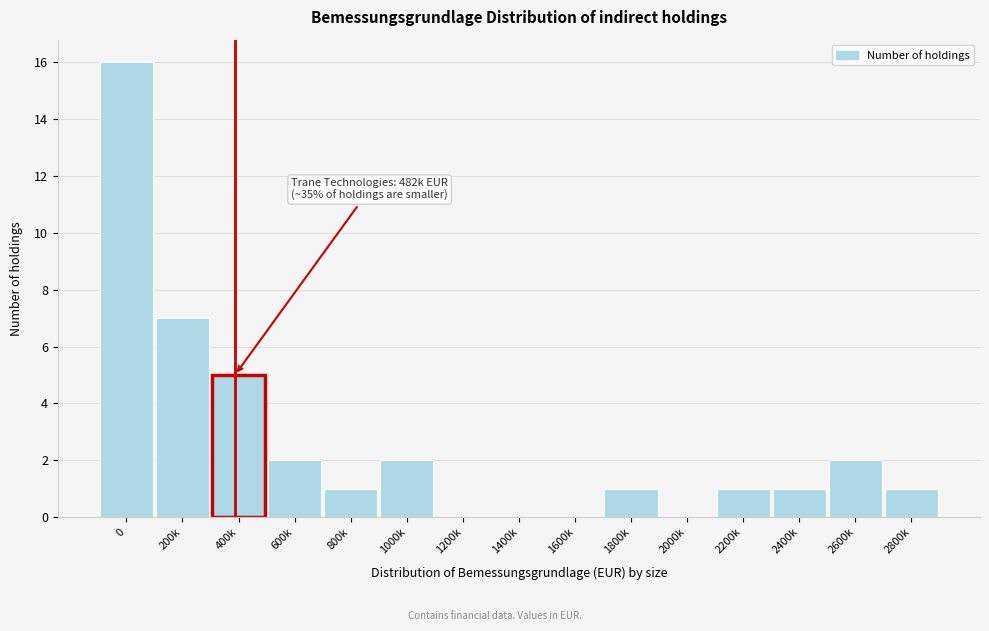

Reading right to left, list all the values displayed in this chart.

2800k=1	2600k=2	2400k=1	2200k=1	2000k=0	1800k=1	1600k=0	1400k=0	1200k=0	1000k=2	800k=1	600k=2	400k=5	200k=7	0=16